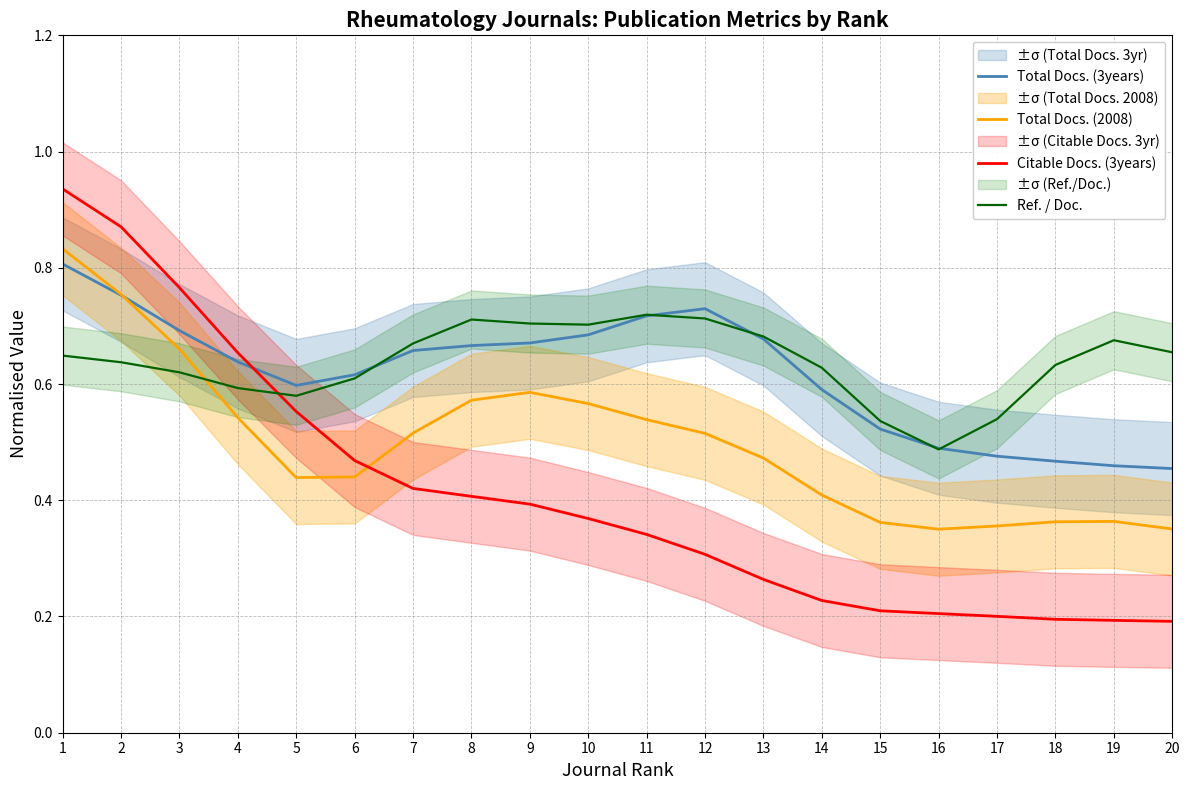

What is the total value across all series at 3?

2.7